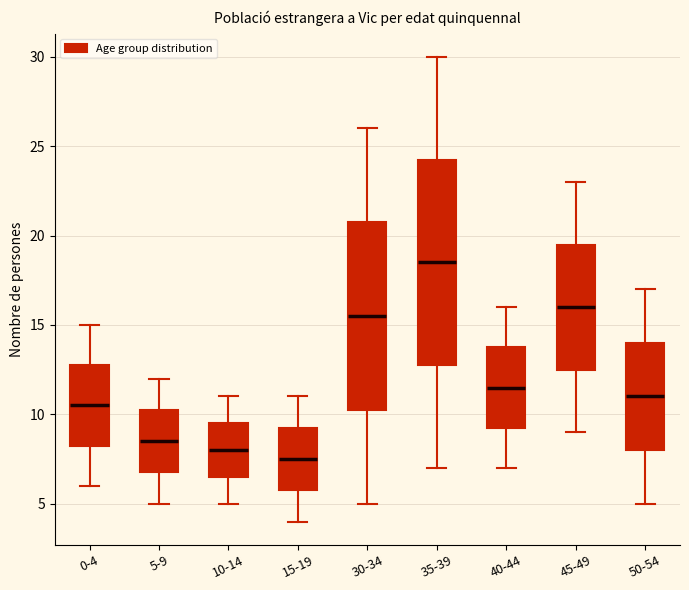

Comparing the boxes themselves (not the whiskers), which one is the tallest?

35-39